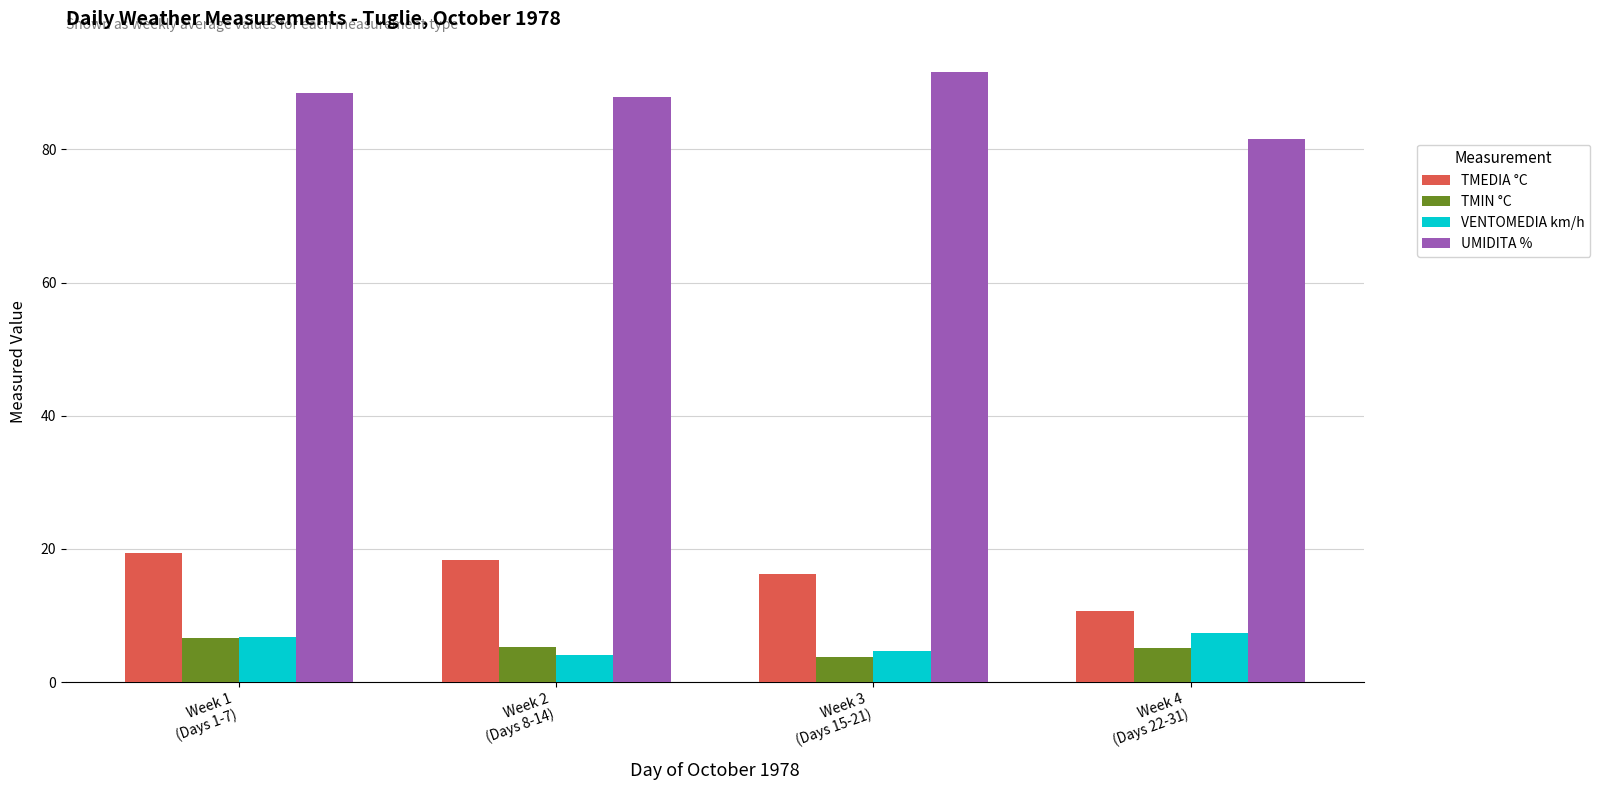

Which series changed the most between Week 3
(Days 15-21) and Week 4
(Days 22-31)?

UMIDITA %